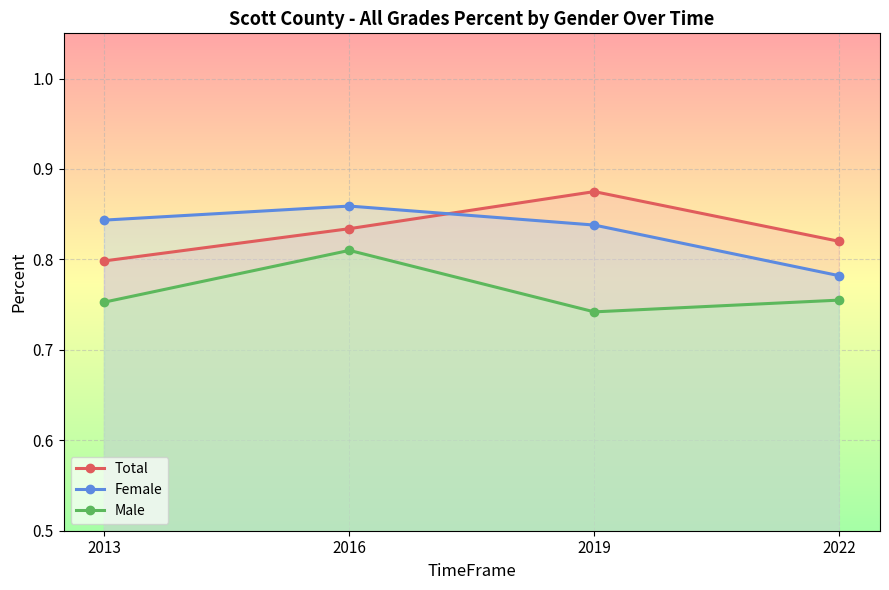

Count the number of categories in the chart.

4